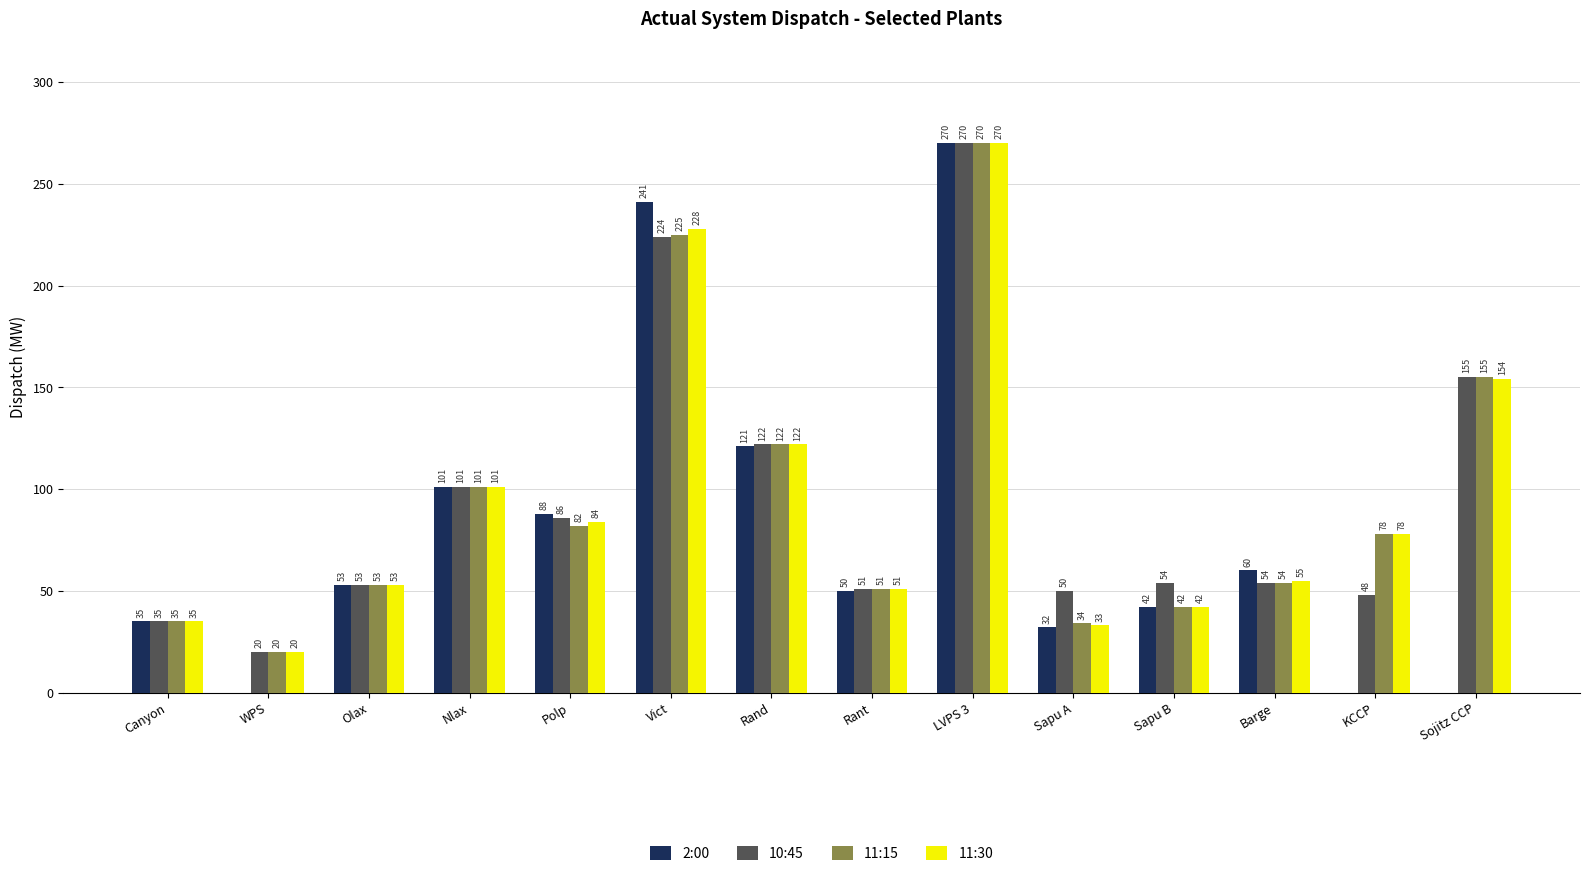

Reading right to left, extract all data points from this chart.

2:00: Sojitz CCP=0	KCCP=0	Barge=60	Sapu B=42	Sapu A=32	LVPS 3=270	Rant=50	Rand=121	Vict=241	Polp=88	Nlax=101	Olax=53	WPS=0	Canyon=35
10:45: Sojitz CCP=155	KCCP=48	Barge=54	Sapu B=54	Sapu A=50	LVPS 3=270	Rant=51	Rand=122	Vict=224	Polp=86	Nlax=101	Olax=53	WPS=20	Canyon=35
11:15: Sojitz CCP=155	KCCP=78	Barge=54	Sapu B=42	Sapu A=34	LVPS 3=270	Rant=51	Rand=122	Vict=225	Polp=82	Nlax=101	Olax=53	WPS=20	Canyon=35
11:30: Sojitz CCP=154	KCCP=78	Barge=55	Sapu B=42	Sapu A=33	LVPS 3=270	Rant=51	Rand=122	Vict=228	Polp=84	Nlax=101	Olax=53	WPS=20	Canyon=35